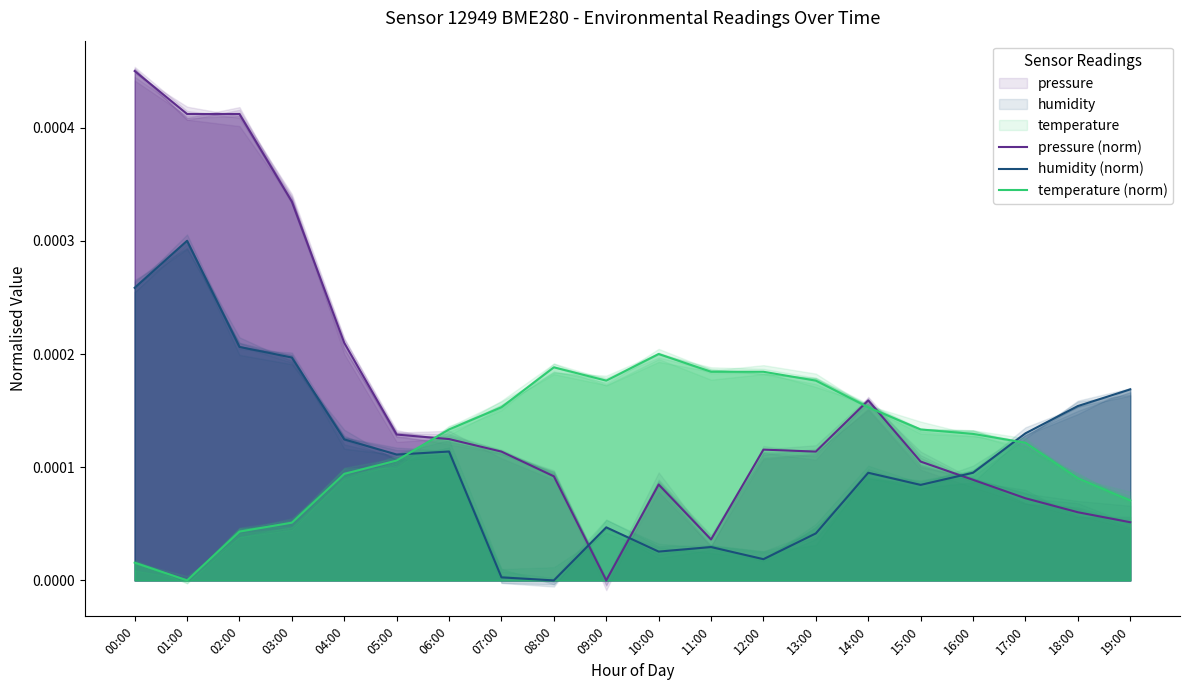

True or false: humidity (norm) has more than 1 interior local peaks.

True